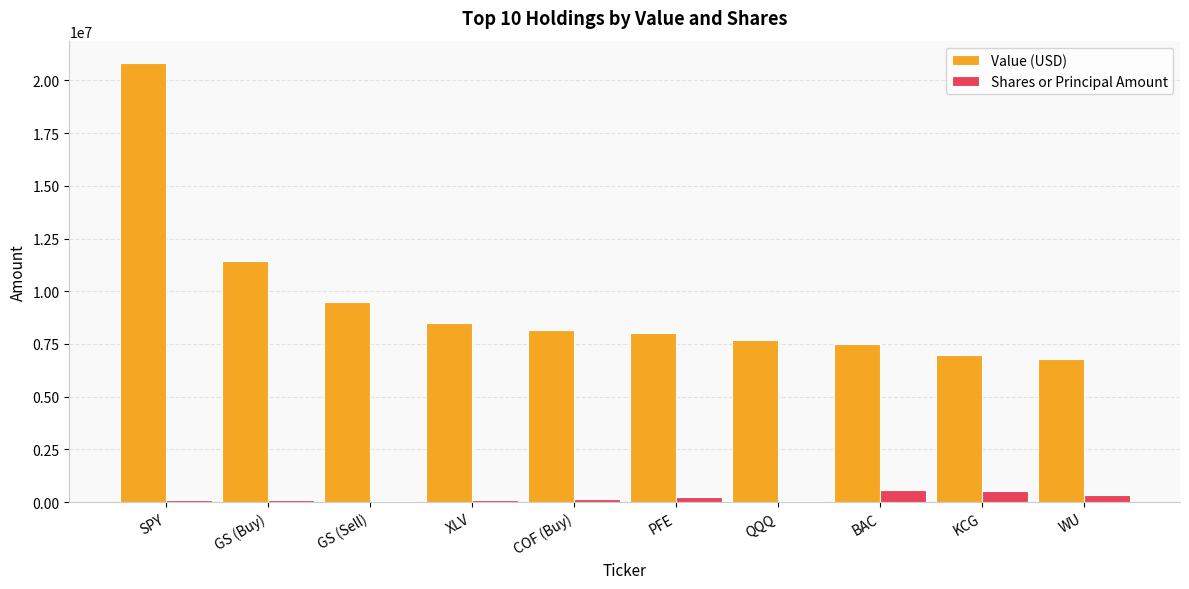

Which series has the widest spread of values?

Value (USD)